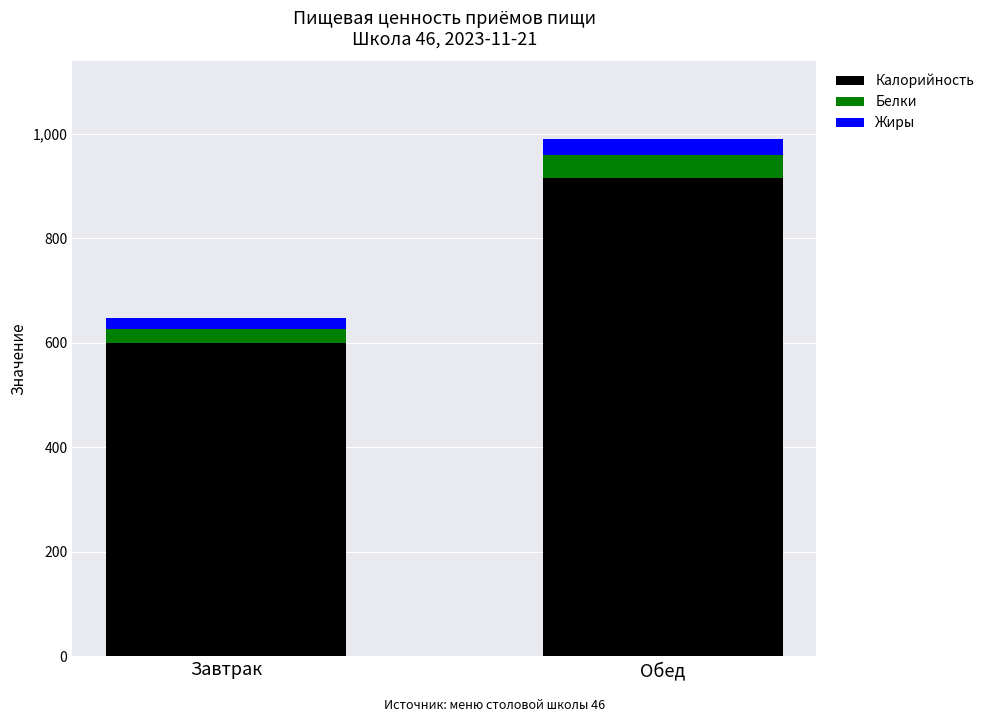

Reading left to right, what are the values for Калорийность?

Завтрак=599	Обед=915